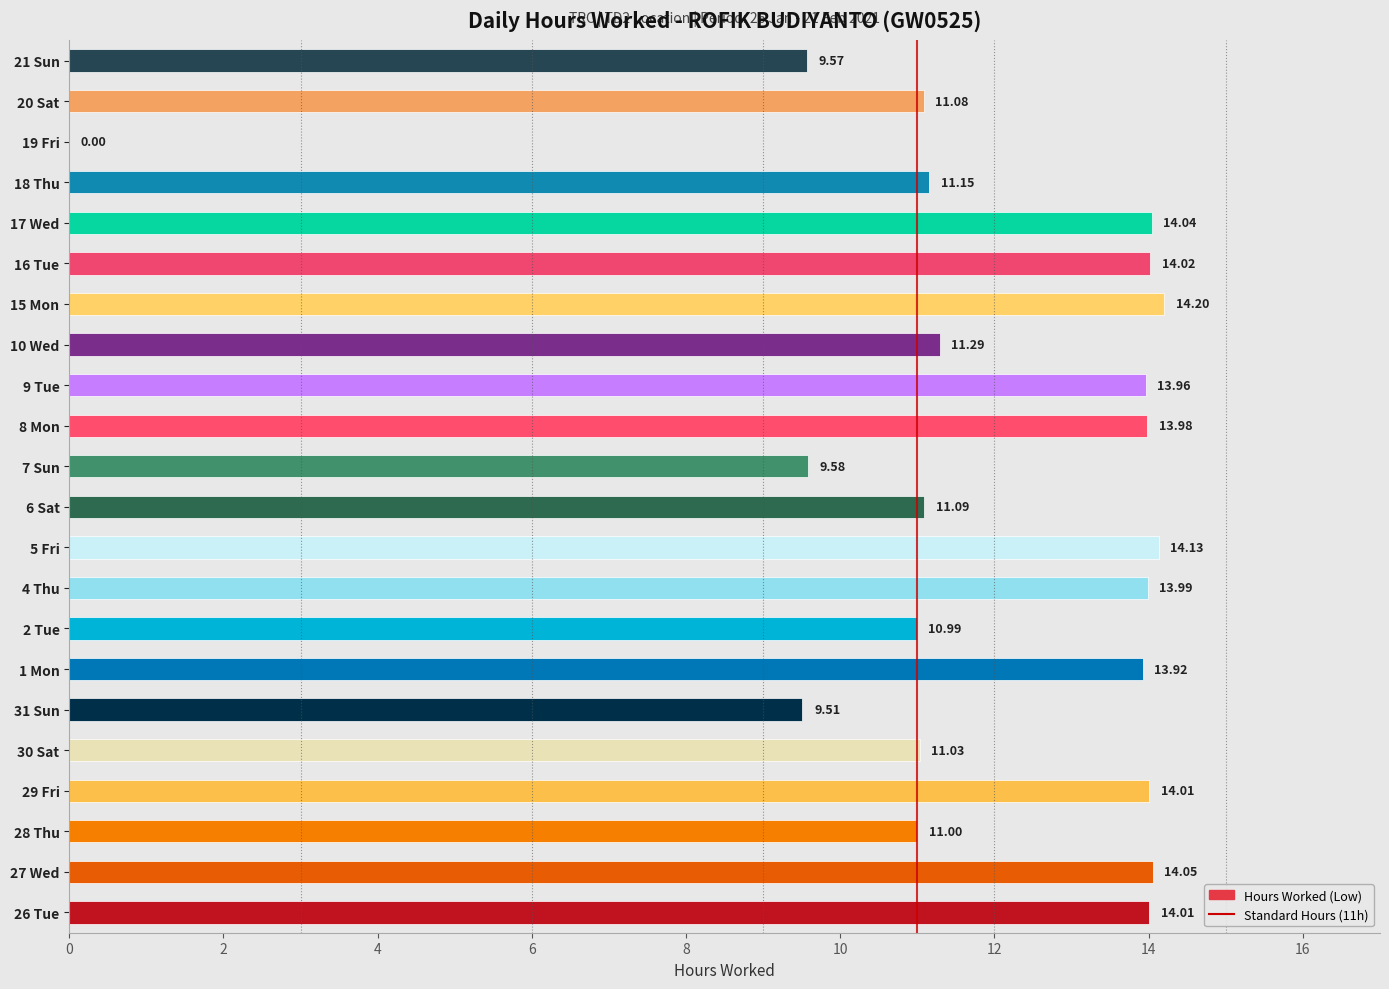

What is the sum of all values?

260.6